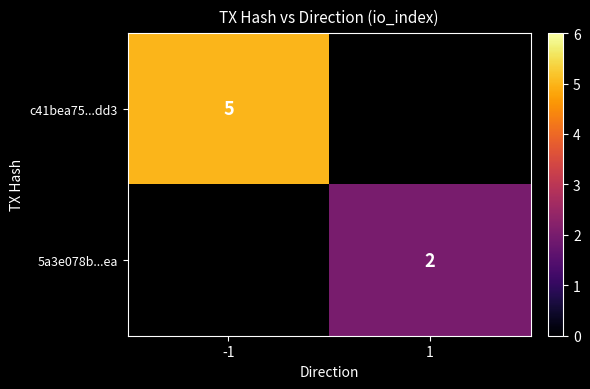

What is the maximum value shown in the chart?

5.0